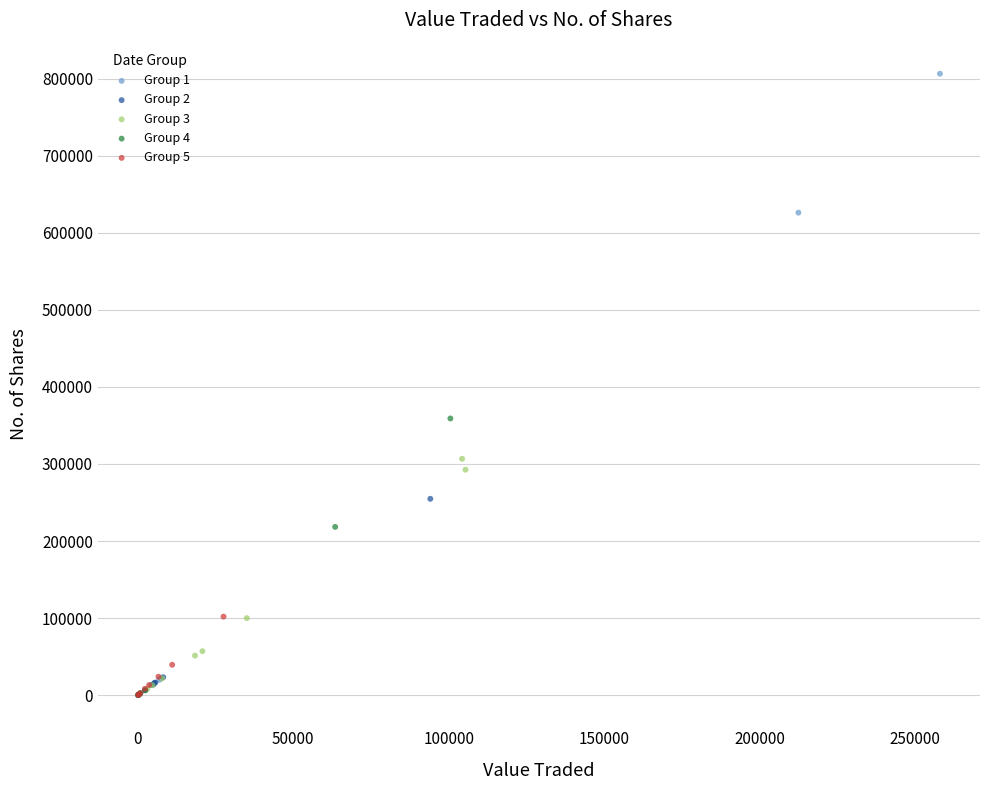

Which series has the largest Y range (max minus min)?

Group 1